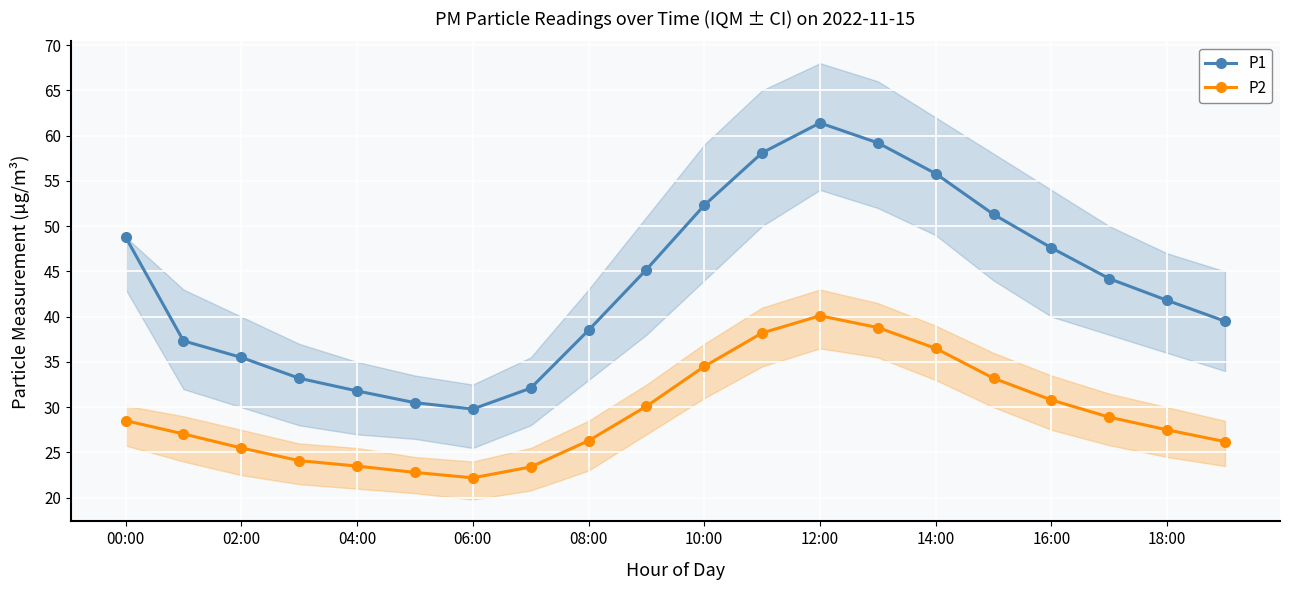

Count the number of data series in this chart.

2